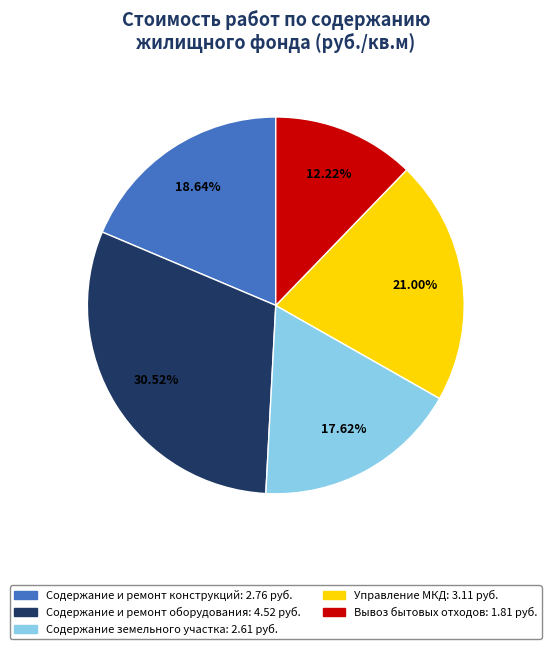

To the nearest percent, what is the difference between the largest and smallest slice percentages?

18%